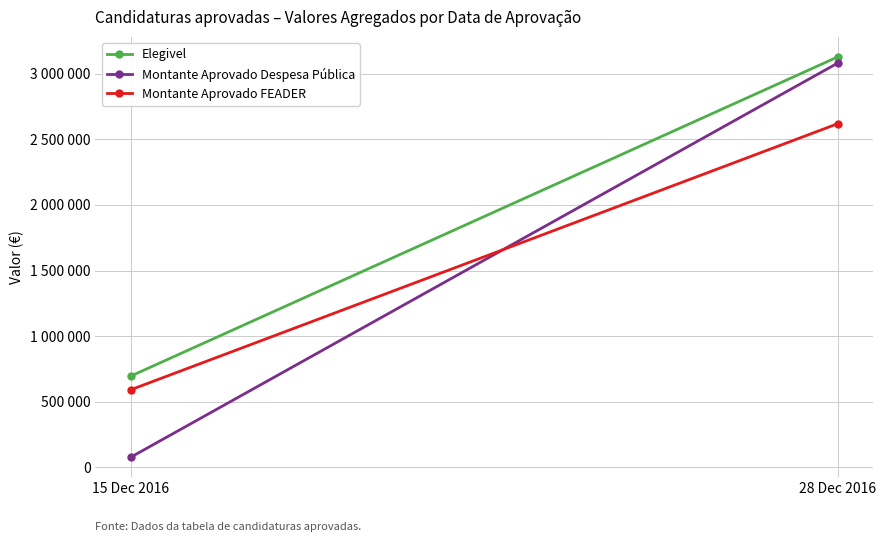

Which series changed the most between 15 Dec 2016 and 28 Dec 2016?

Montante Aprovado Despesa Pública